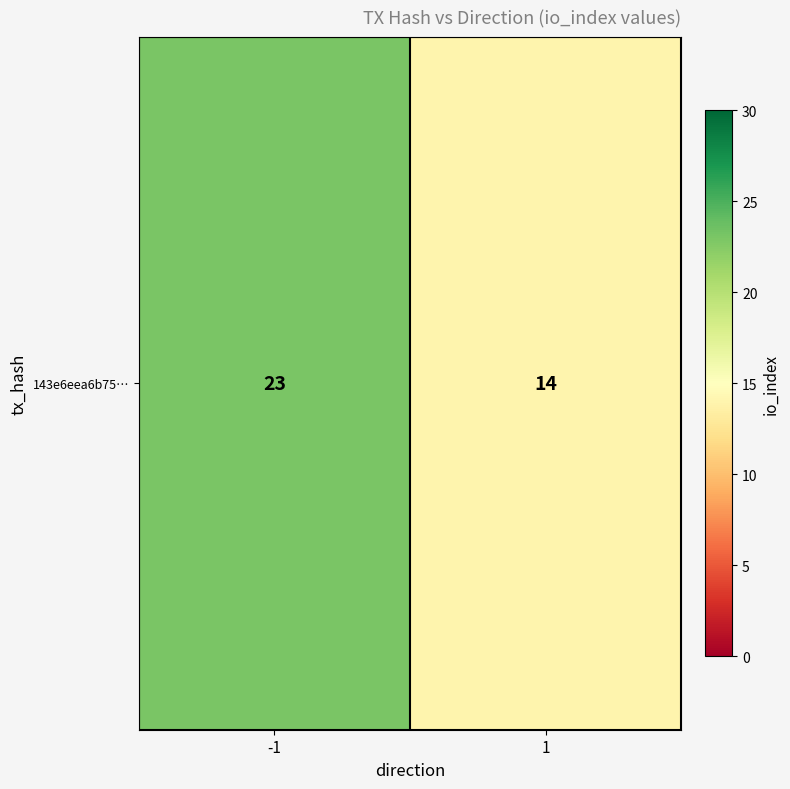

What is the difference between the values at 1 and -1?

9